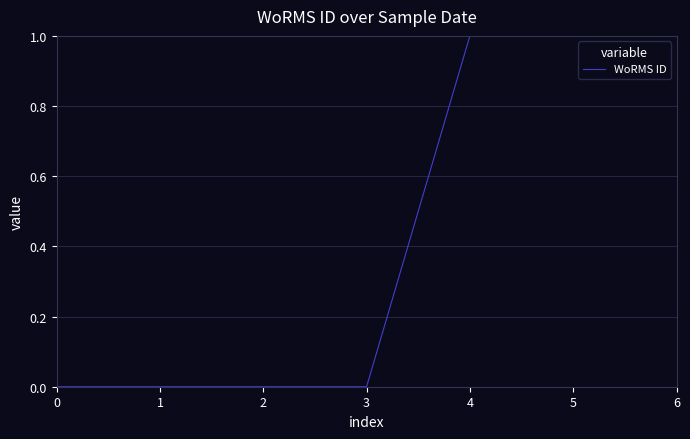

Reading left to right, extract all data points from this chart.

0	0	0	0	1	1	1